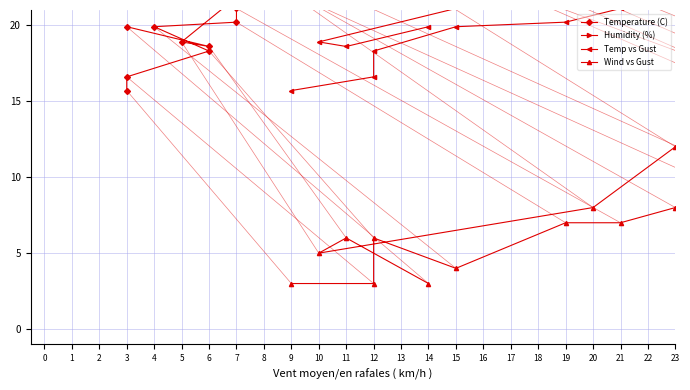

The value of Humidity (%) at 3 is 132.5. True or false?

False